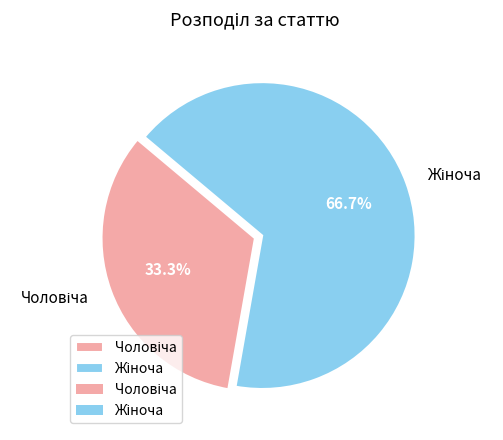

Is there a majority slice in this chart?

Yes